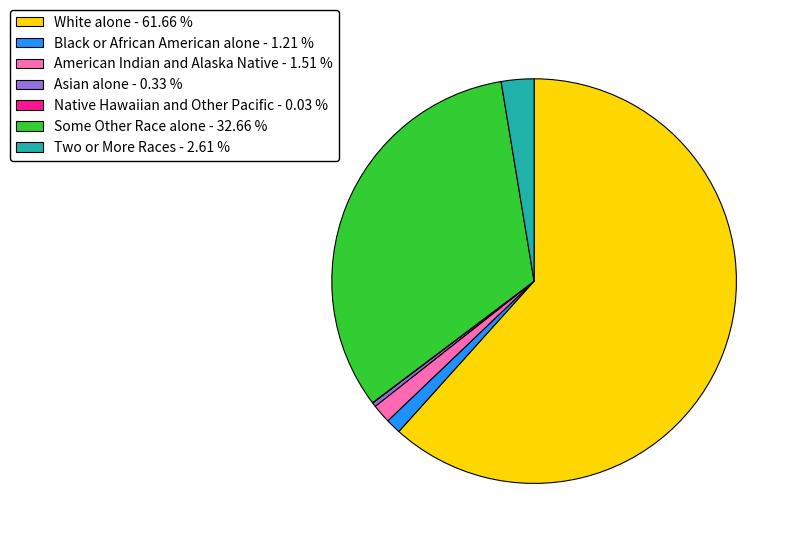

Combined, do White alone and Asian alone account for over 50%?

Yes